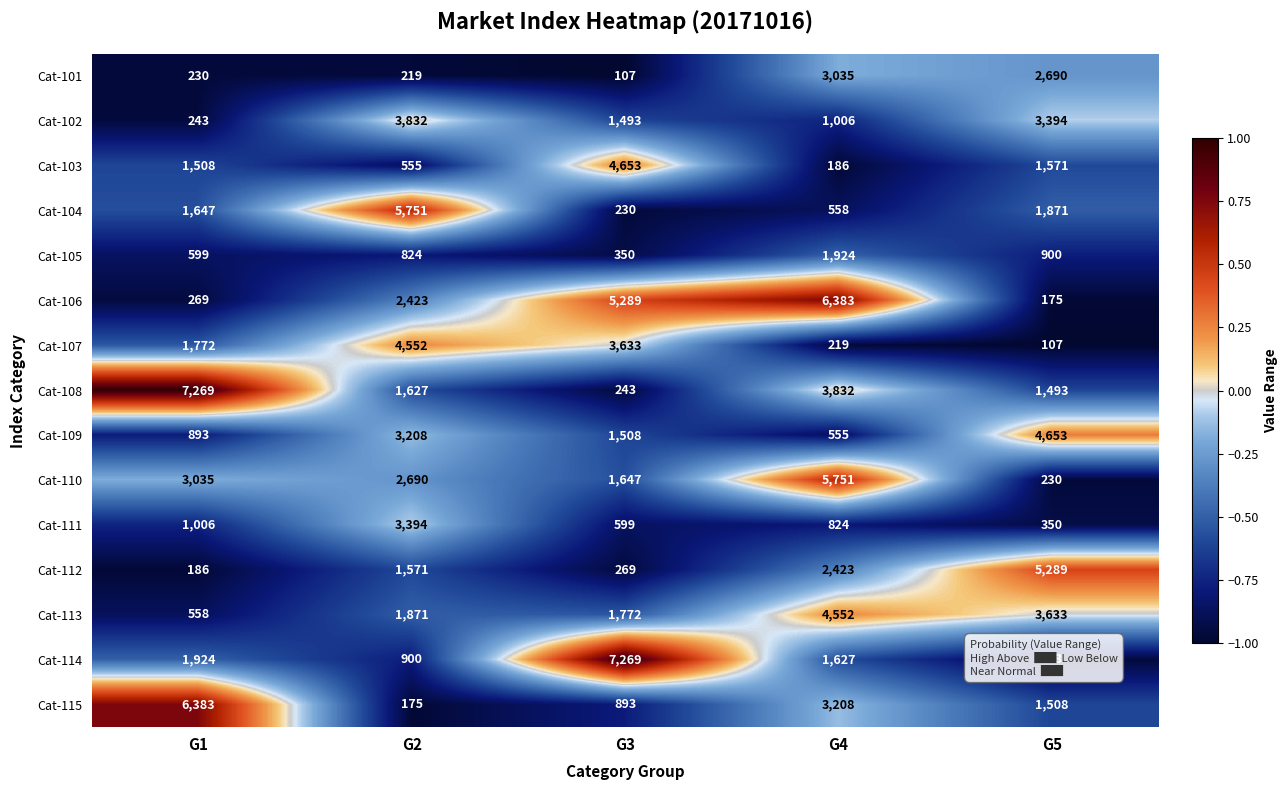

Rank the series at G3 from lowest to highest value.

Cat-101, Cat-104, Cat-108, Cat-112, Cat-105, Cat-111, Cat-115, Cat-102, Cat-109, Cat-110, Cat-113, Cat-107, Cat-103, Cat-106, Cat-114